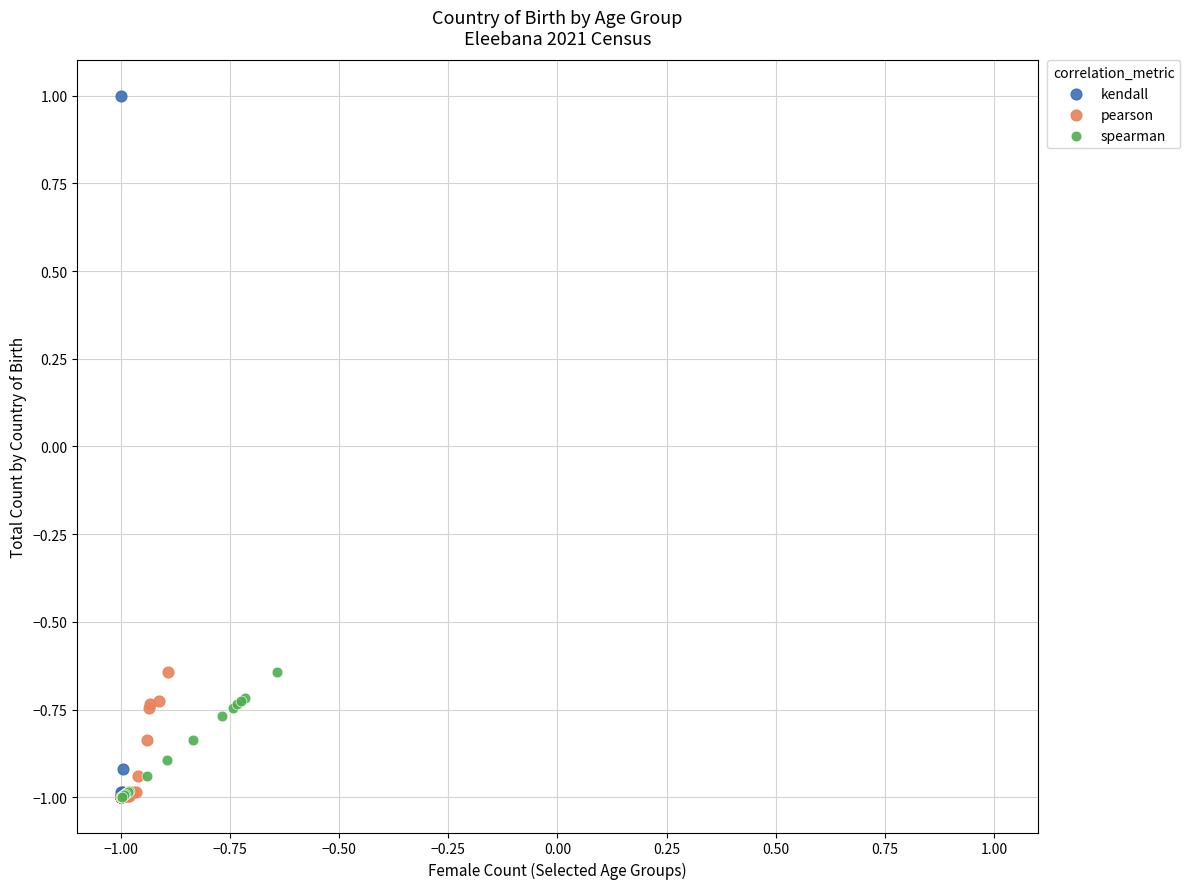

Which series contains the highest Y value?

kendall